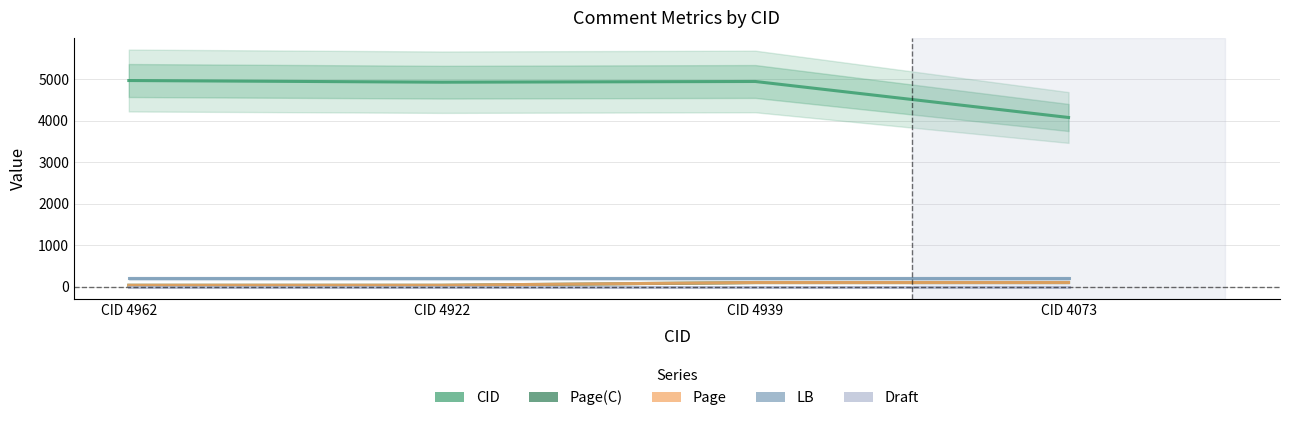

What are all the series names shown in the legend?

CID, Page(C), Page, LB, Draft